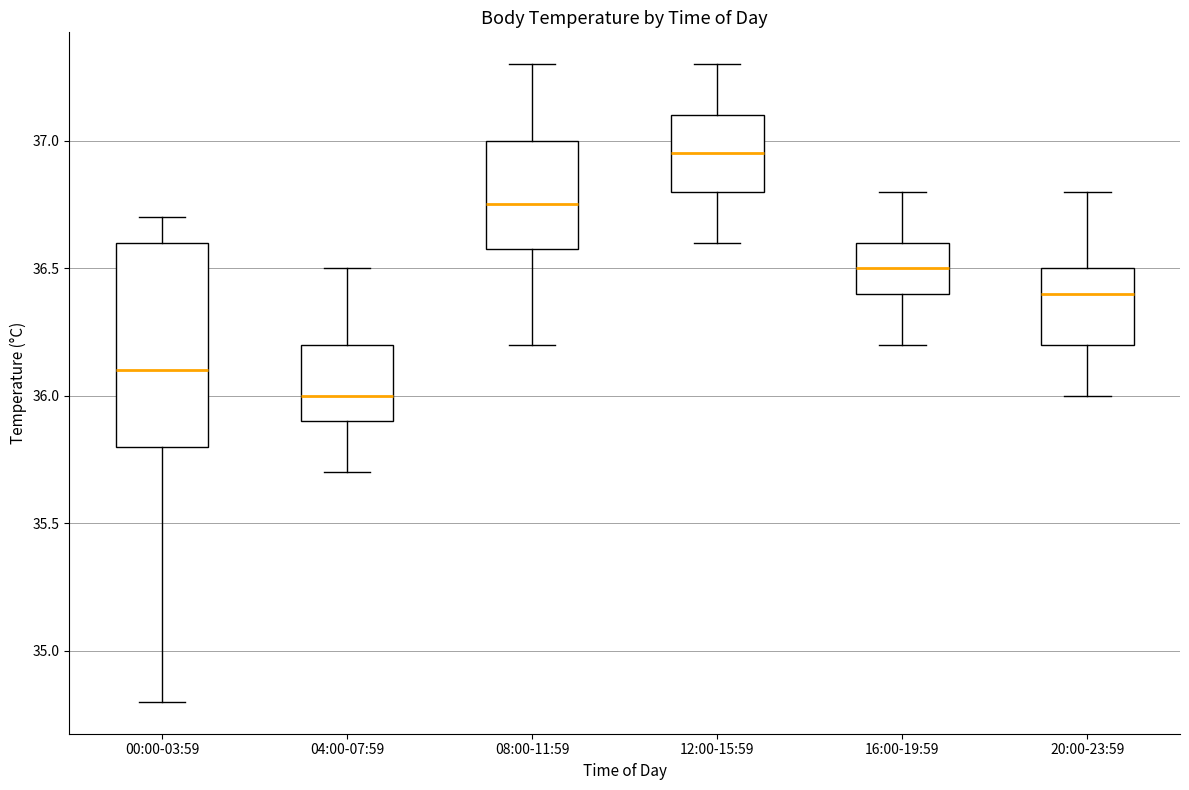

Which box's median line is the highest?

12:00-15:59